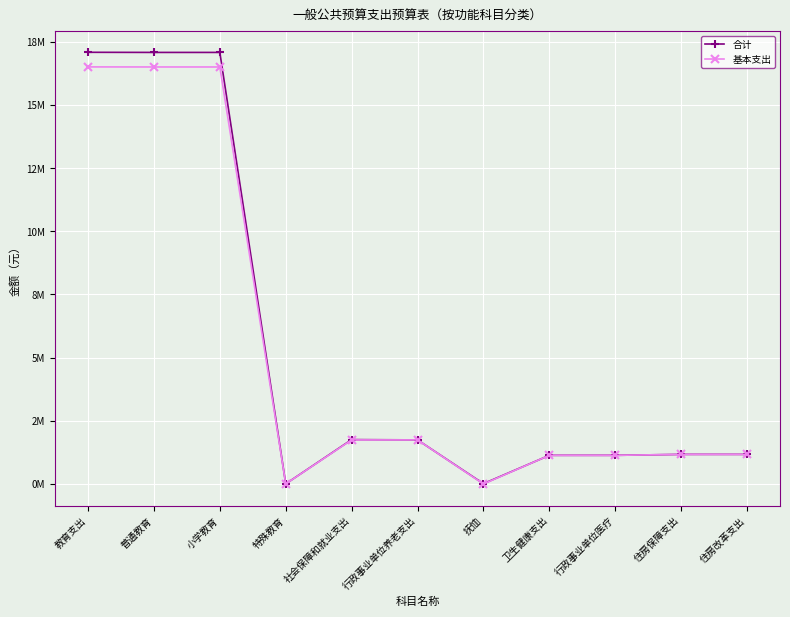

Reading left to right, list all the values displayed in this chart.

合计: 17.1	17.1	17.1	0.0	1.8	1.7	0.0	1.1	1.1	1.2	1.2
基本支出: 16.5	16.5	16.5	0.0	1.7	1.7	0.0	1.1	1.1	1.2	1.2